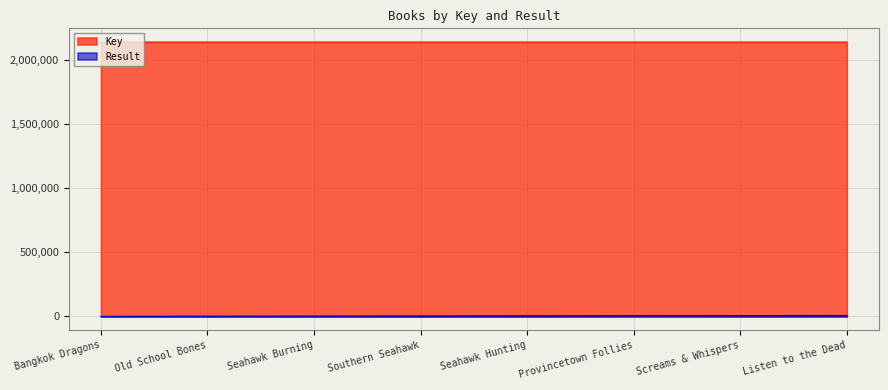

What is the sum of the Result values at Bangkok Dragons and Seahawk Hunting?

6000.0